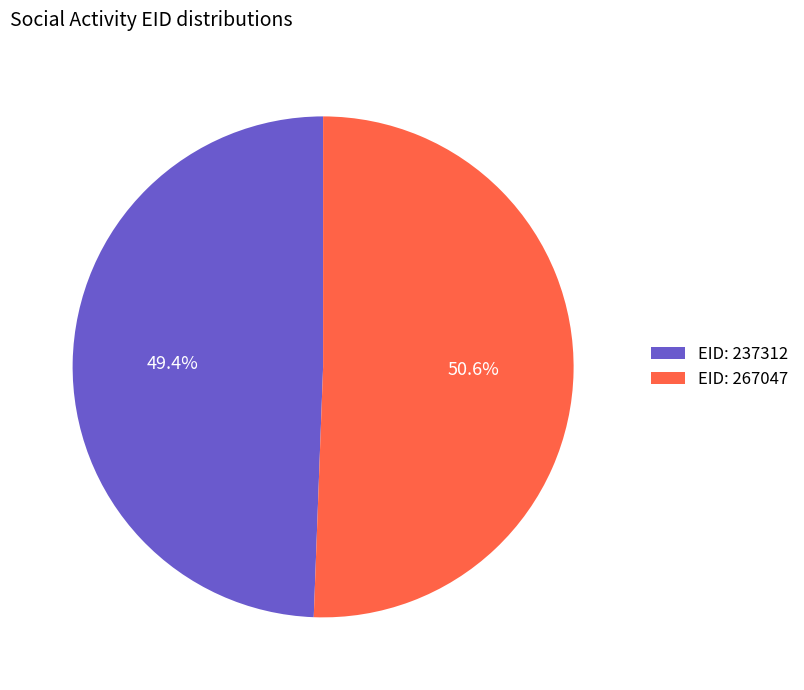

How many slices are in this pie chart?

2